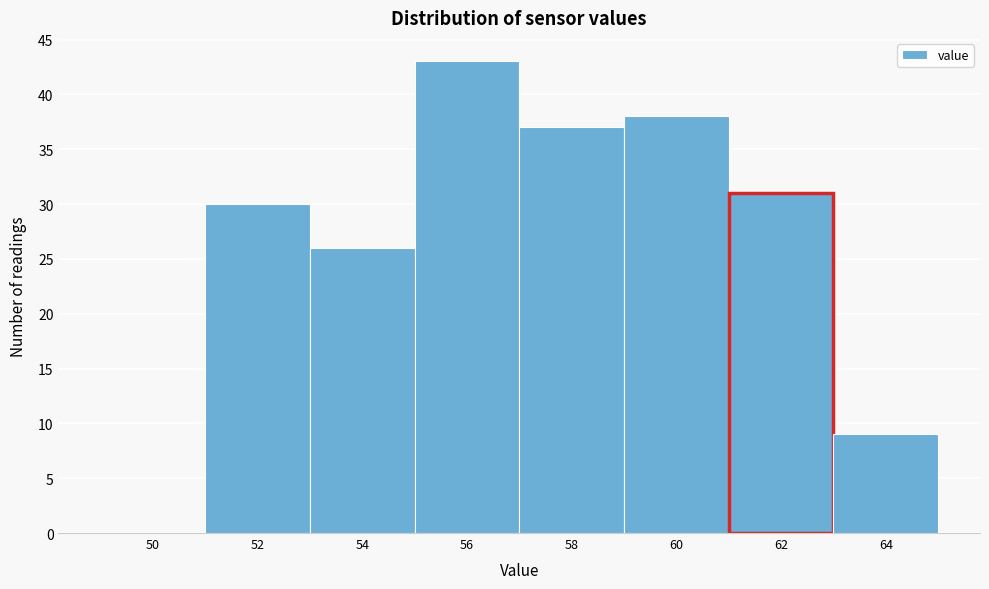

Reading left to right, extract all data points from this chart.

50=0	52=30	54=26	56=43	58=37	60=38	62=31	64=9